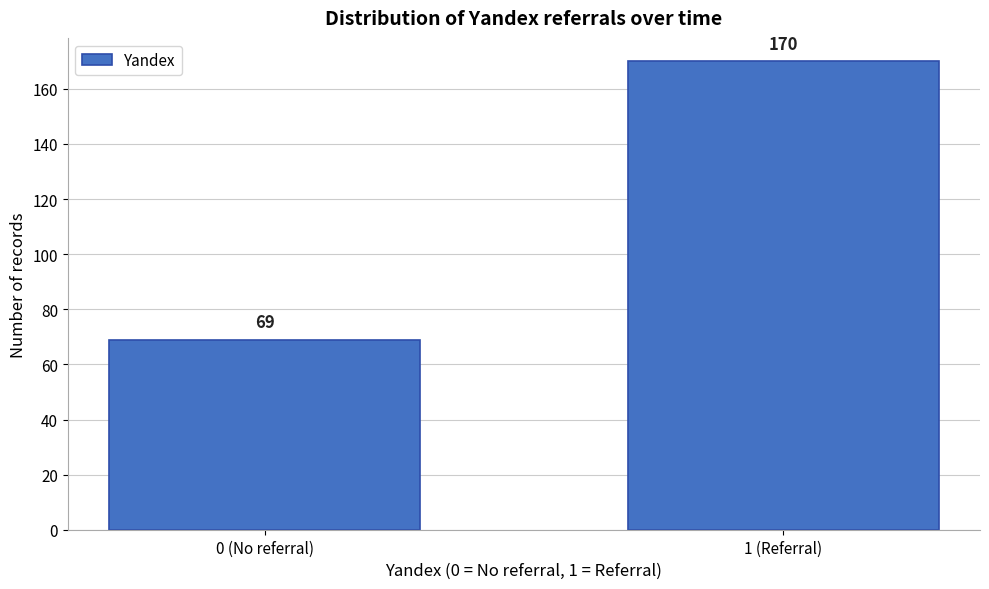

Reading right to left, extract all data points from this chart.

1 (Referral)=170	0 (No referral)=69